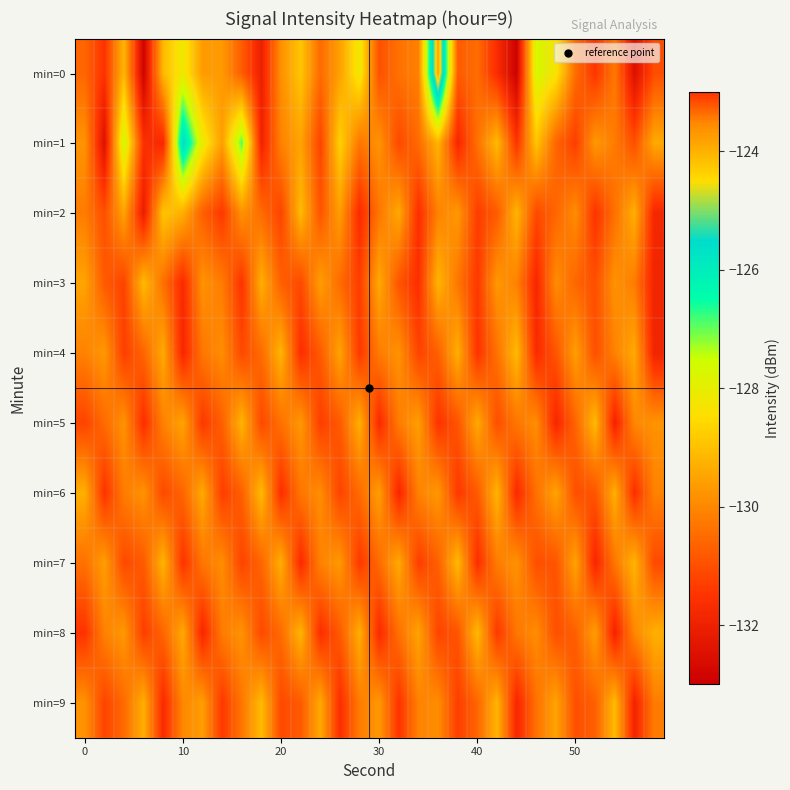

What is the minimum value shown in the chart?

-132.9